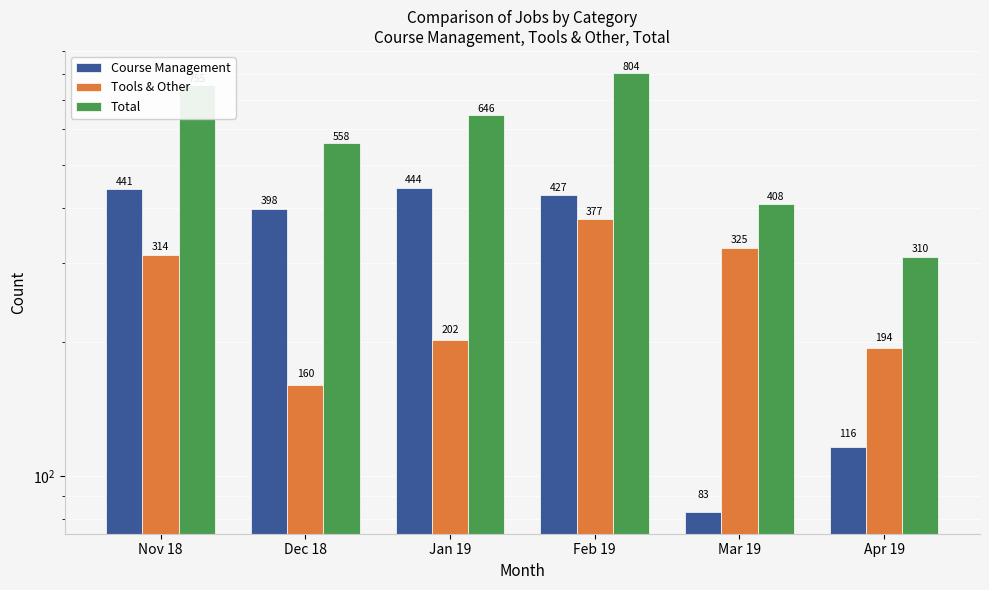

Are the bars grouped side by side (vs. stacked)?

Yes